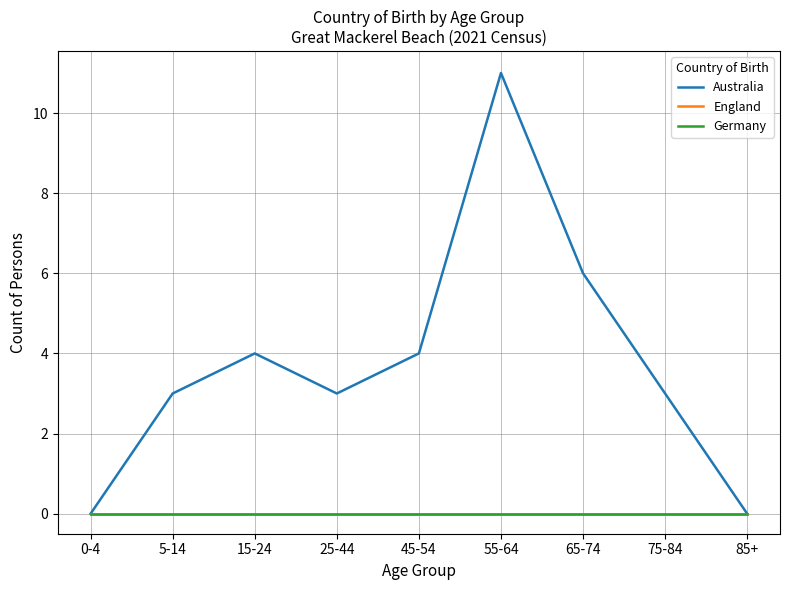

How many lines are shown in the chart?

3